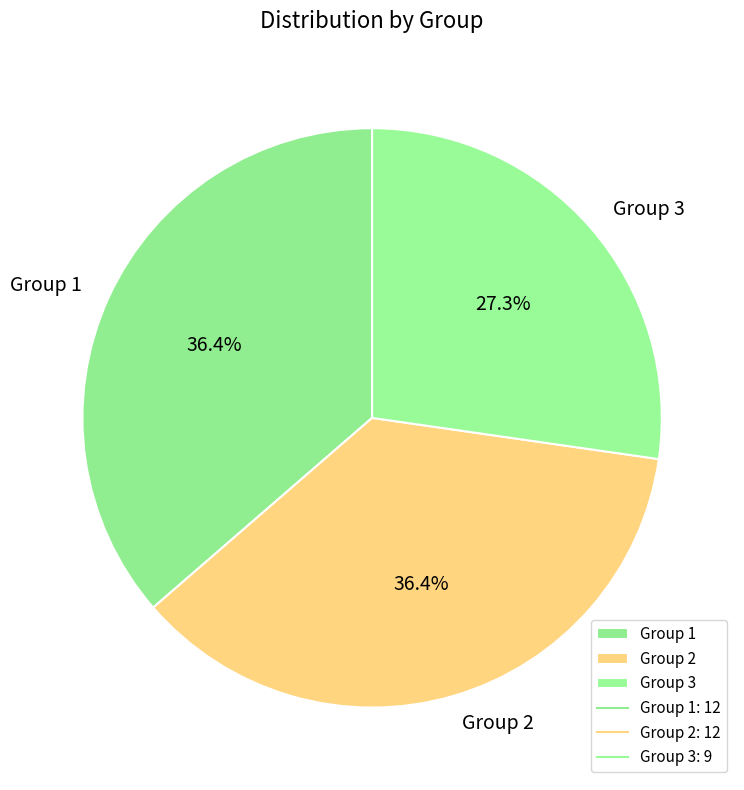

Does any single category account for the majority?

No